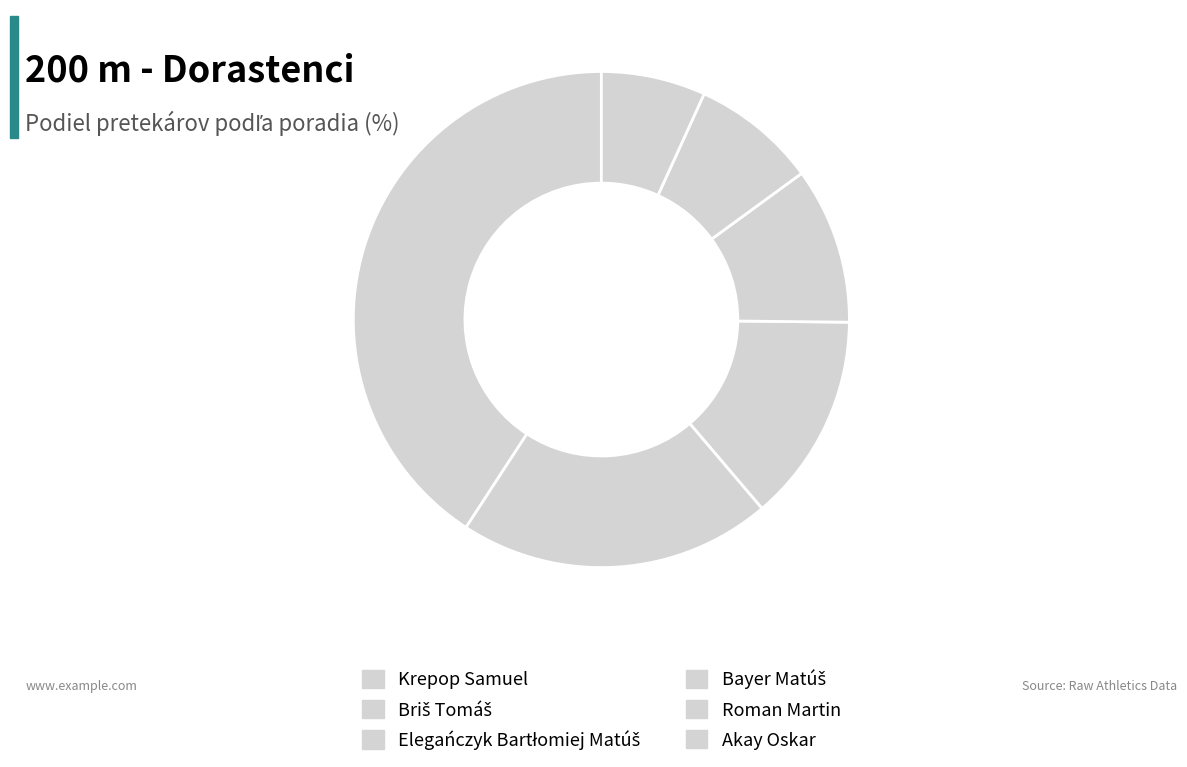

Does Briš Tomáš account for over 50% of the chart?

No